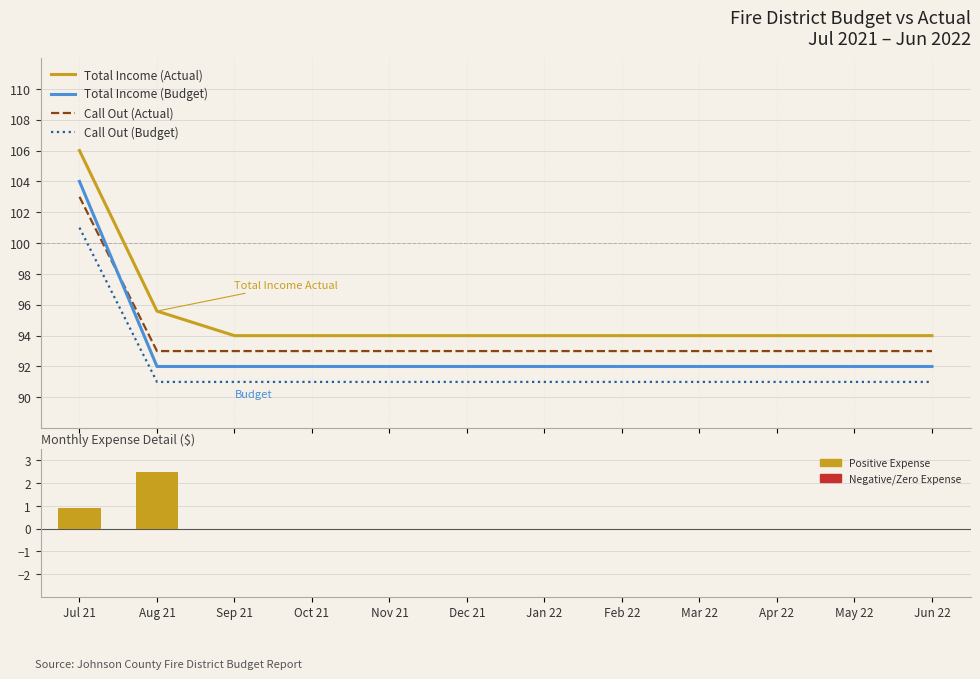

What is the label of the 2nd bar from the left?

Aug 21